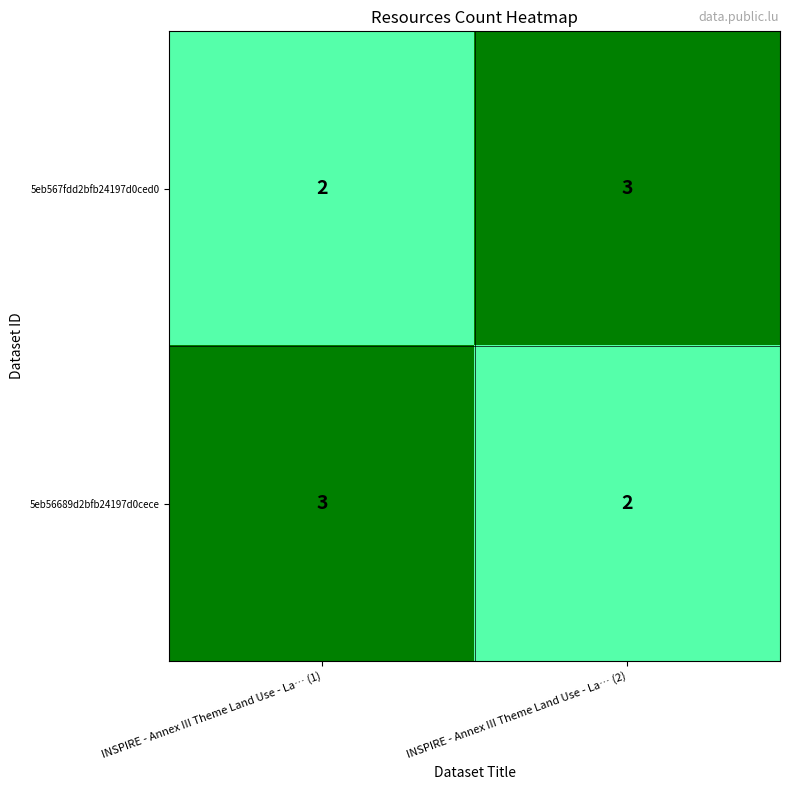

What is the total value across all series at INSPIRE - Annex III Theme Land Use - La… (1)?

5